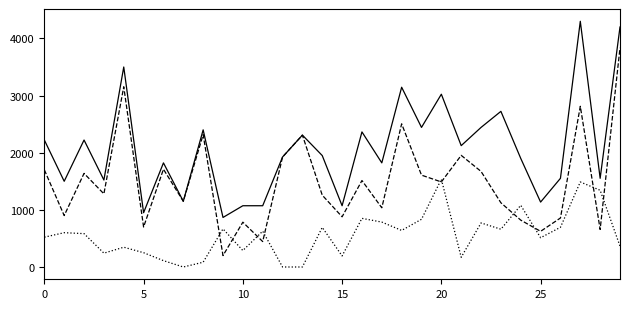

What is the maximum value shown in the chart?

4300.0